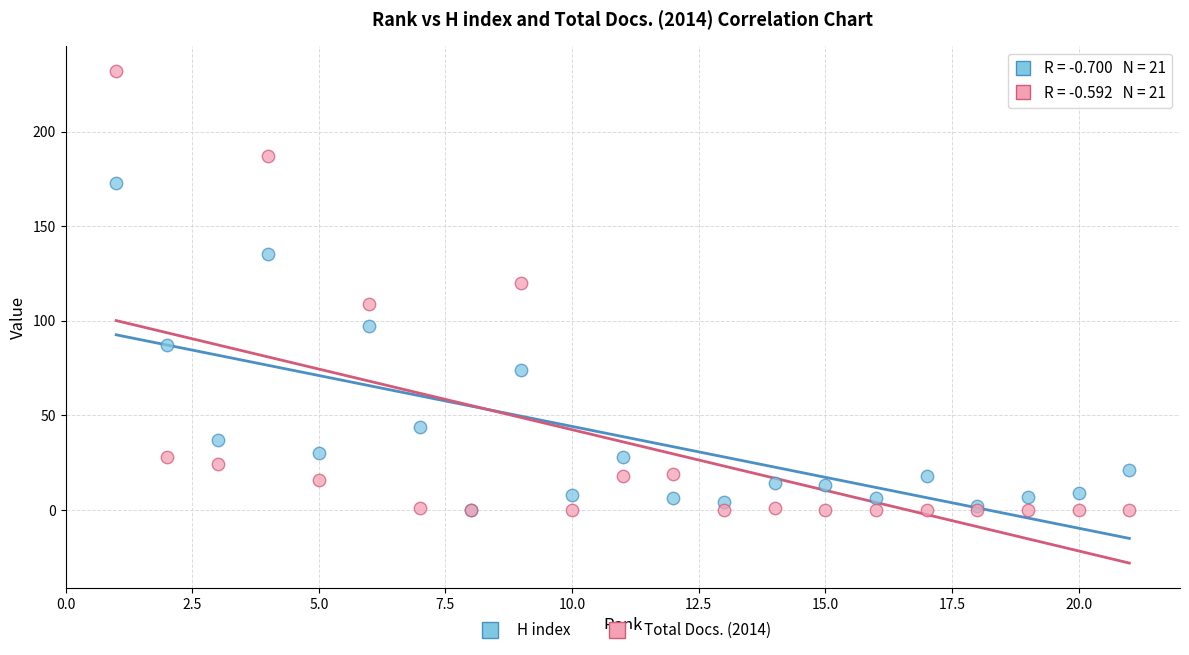

Across all series, what Y value is closest to 116?

120